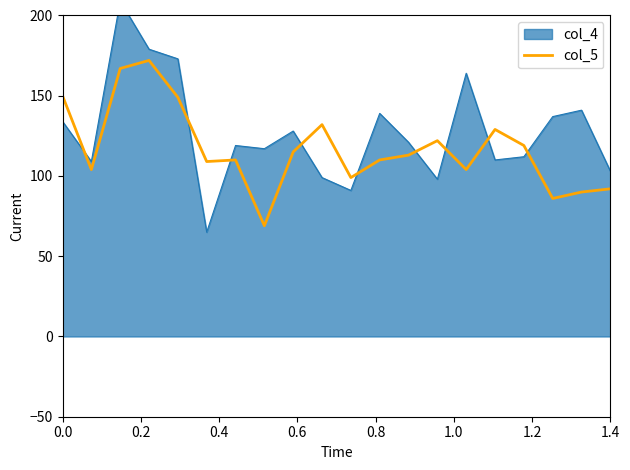

What is the highest value of the col_5 series?

172